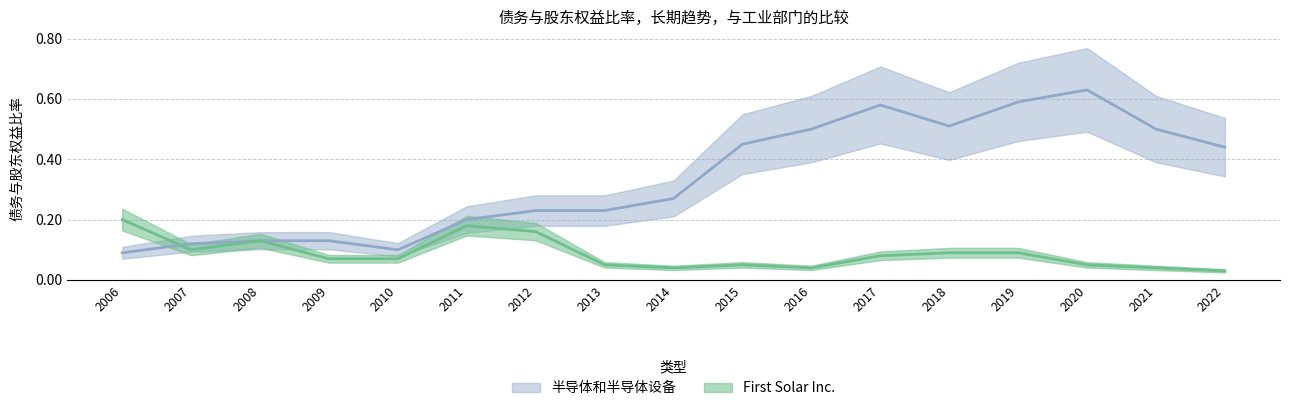

At which category does First Solar Inc. reach its first local valley?

2007